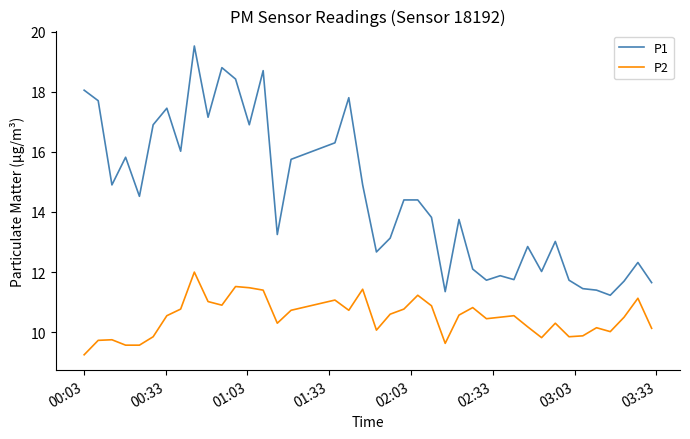

Which series has the widest spread of values?

P1